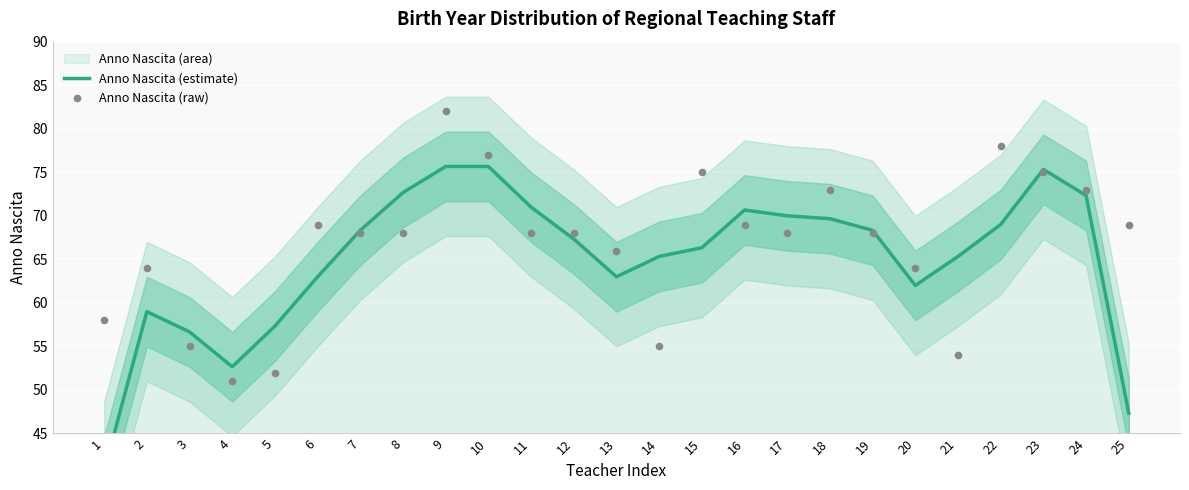

Is the value of Anno Nascita (estimate) at 23 greater than the value of Anno Nascita (raw) at 19?

Yes